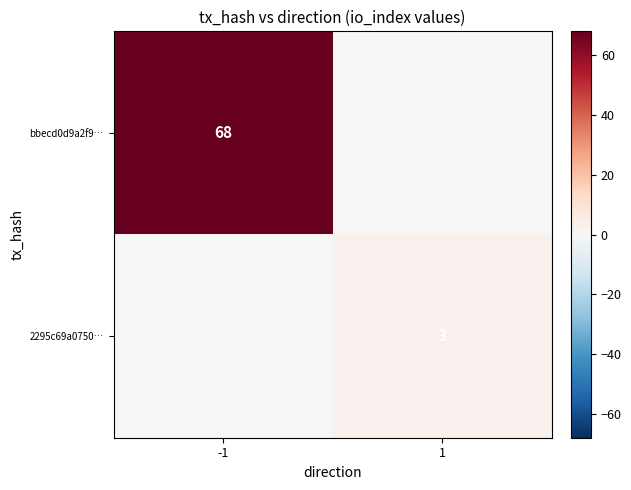

True or false: 2295c69a0750… has a value of 3 at 1.

True